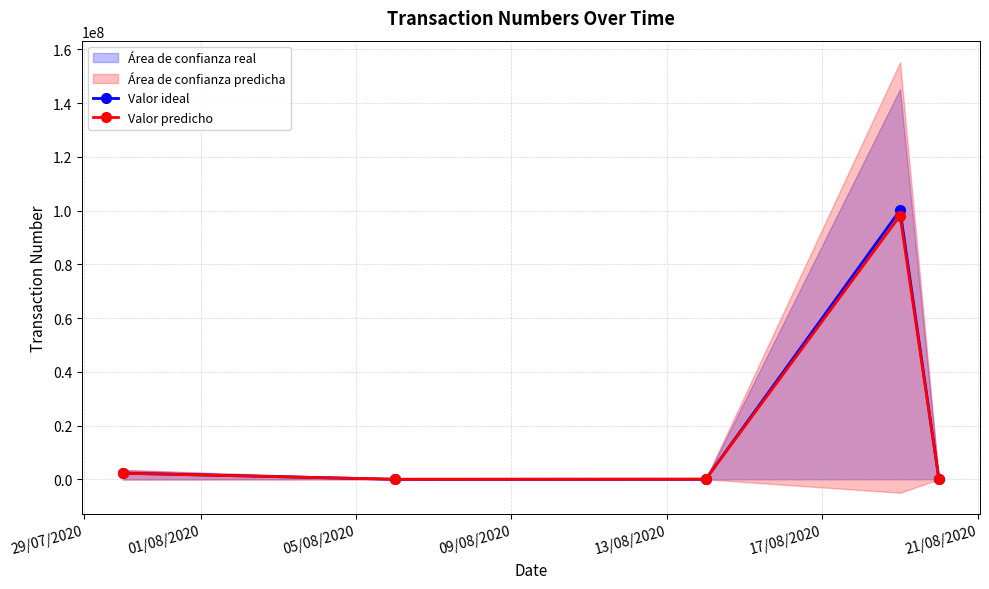

Rank the series by their average value, from lowest to highest.

Valor predicho, Valor ideal